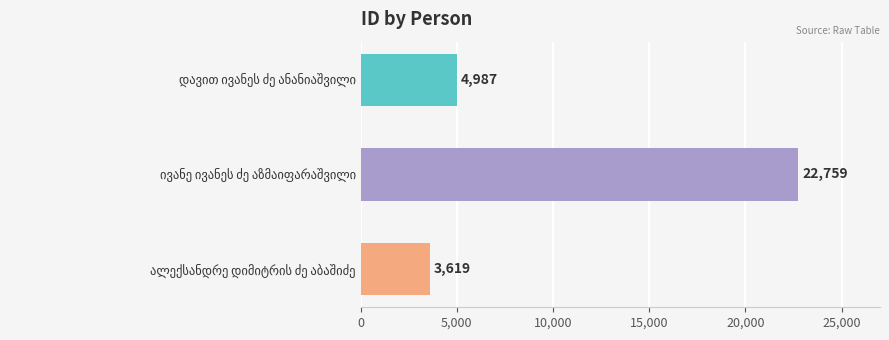

Reading bottom to top, extract all data points from this chart.

3619	22759	4987